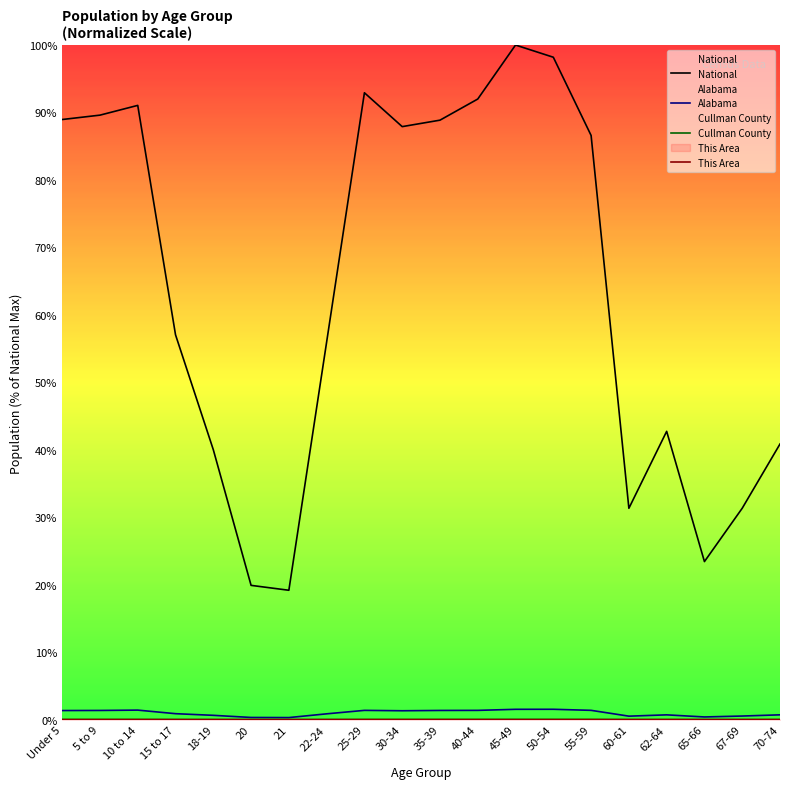

Reading right to left, what are all the values shown in this chart?

National: 40.9	31.3	23.4	42.7	31.3	86.6	98.2	100.0	92.0	88.9	87.9	92.9	56.0	19.2	19.9	40.0	57.0	91.1	89.6	89.0
Alabama: 0.7	0.5	0.4	0.7	0.5	1.4	1.5	1.5	1.4	1.4	1.3	1.4	0.9	0.3	0.3	0.6	0.9	1.4	1.4	1.3
Cullman County: 0.0	0.0	0.0	0.0	0.0	0.0	0.0	0.0	0.0	0.0	0.0	0.0	0.0	0.0	0.0	0.0	0.0	0.0	0.0	0.0
This Area: 0.0	0.0	0.0	0.0	0.0	0.0	0.0	0.0	0.0	0.0	0.0	0.0	0.0	0.0	0.0	0.0	0.0	0.0	0.0	0.0